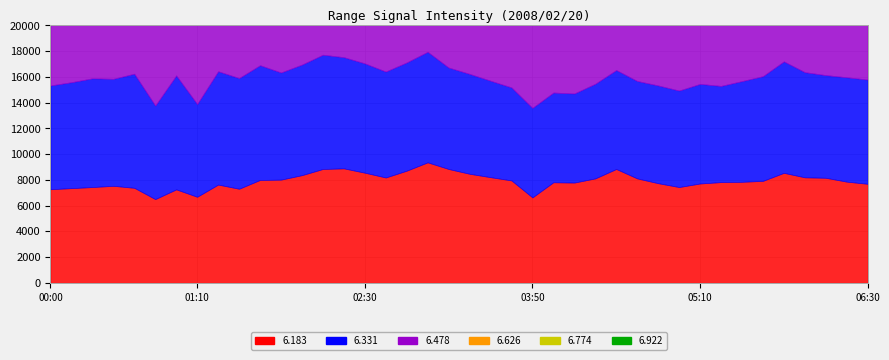

How many values are below 45828?

20